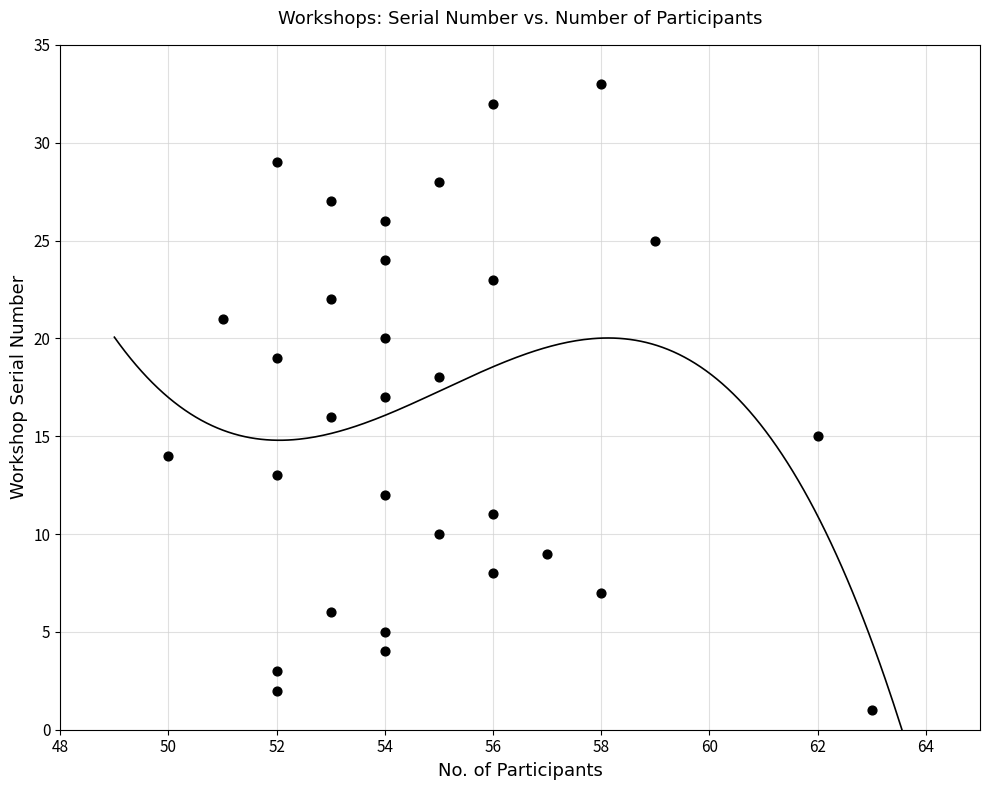

What is the range of Y values (max minus min)?

32